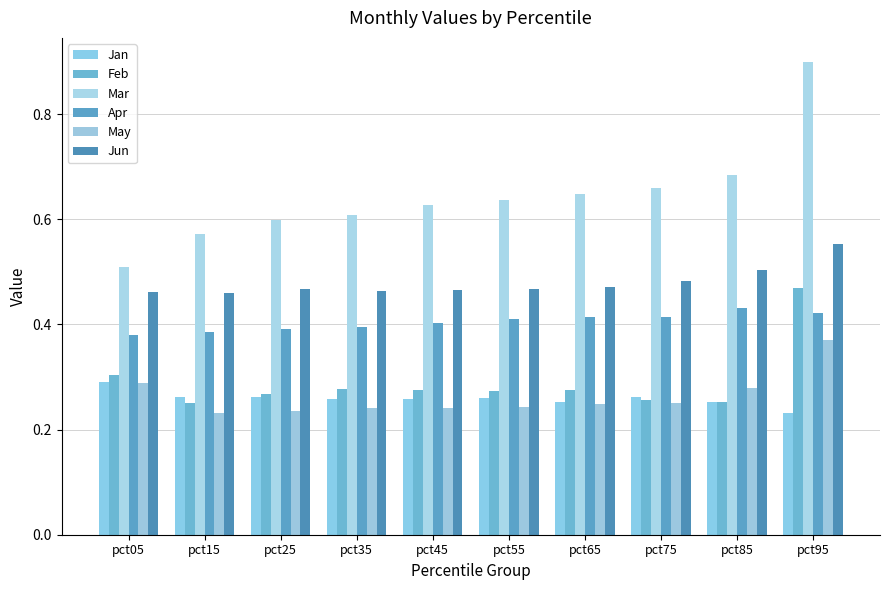

Is it true that May equals 0.2 at pct55?

True